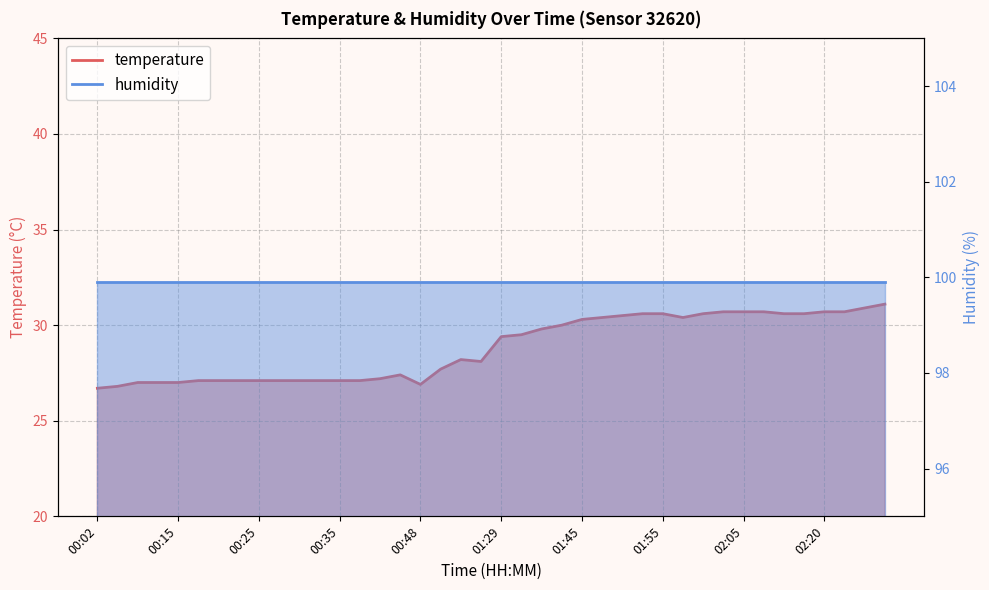

Is it true that the value at 01:57 is 30.4?

True